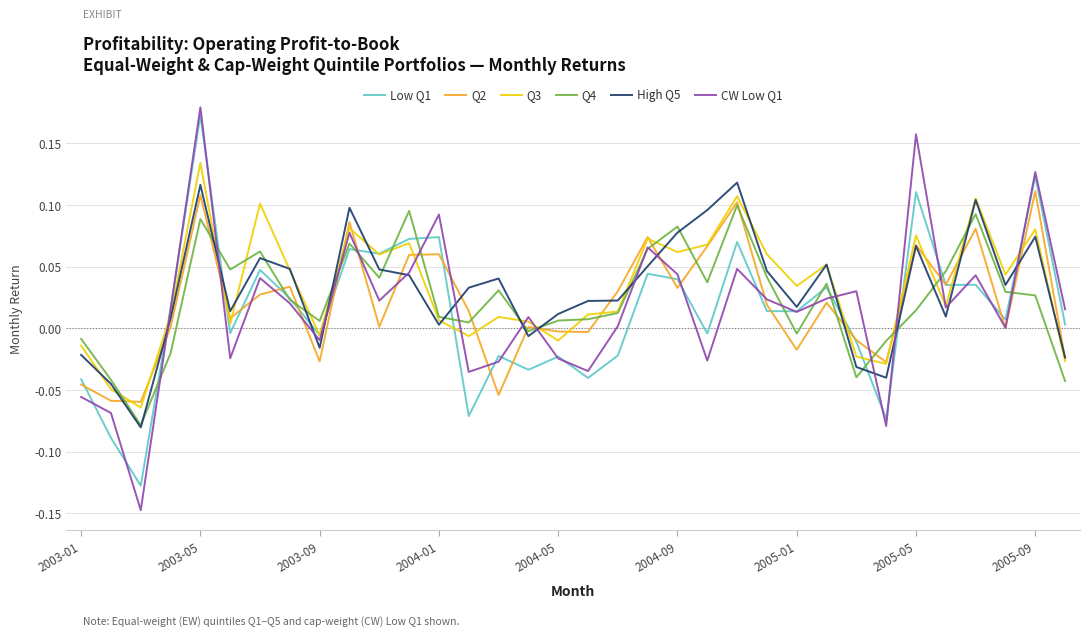

Which series has the widest spread of values?

CW Low Q1